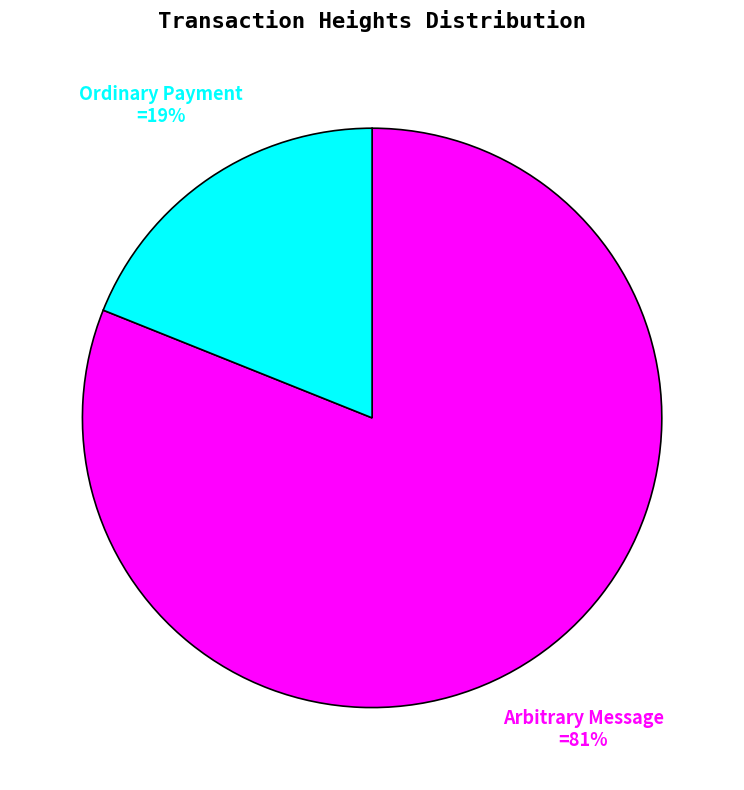

Is there any slice that represents more than half of the pie?

Yes